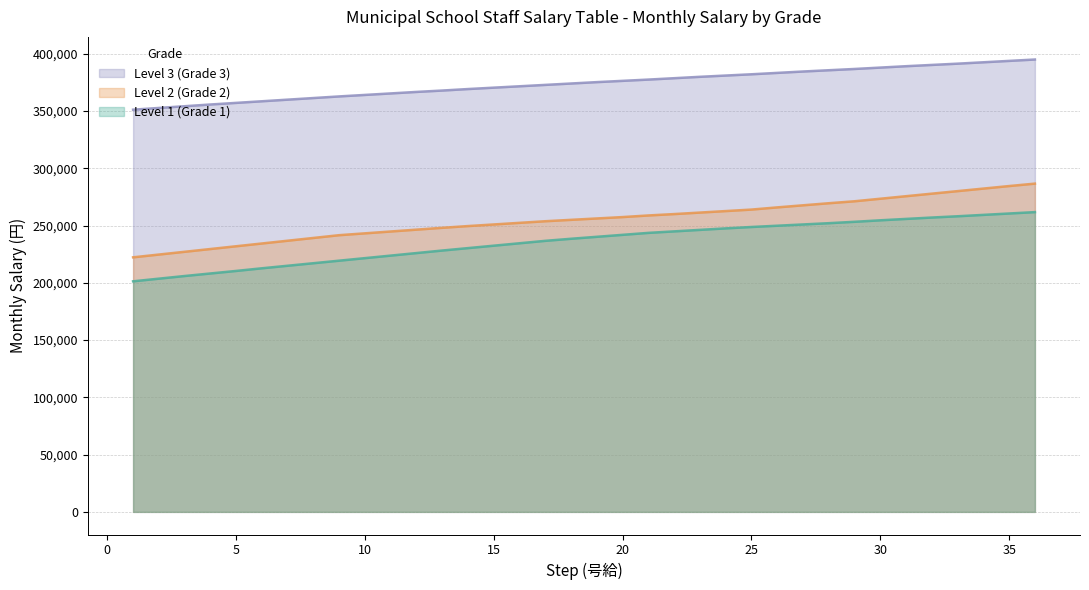

Where is Level 3 (Grade 3) nearest to the value 373079?

17